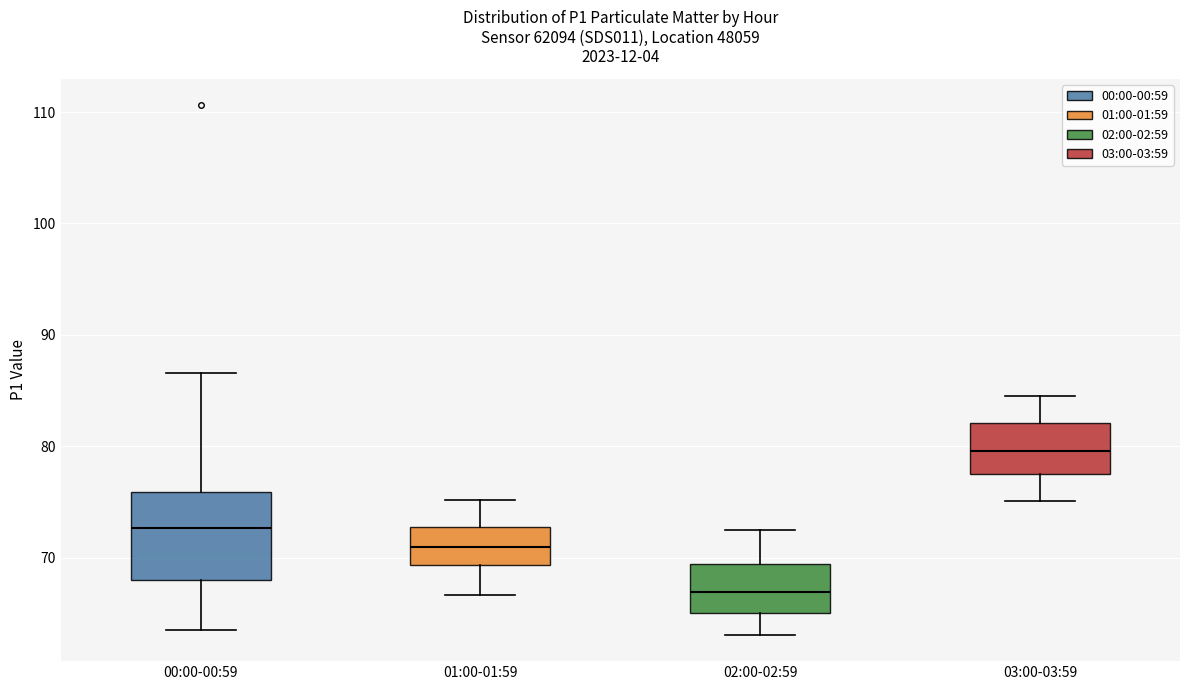

Reading left to right, read every box against the y-axis: the position of its median line, the range the box covers, and the ends of its whiskers. The values are not printed on the chart, so give them approximately, as read against the axis.

00:00-00:59: median 73, box 68 to 76, whiskers 64 to 87
01:00-01:59: median 71, box 69 to 73, whiskers 67 to 75
02:00-02:59: median 67, box 65 to 69, whiskers 63 to 73
03:00-03:59: median 80, box 78 to 82, whiskers 75 to 85